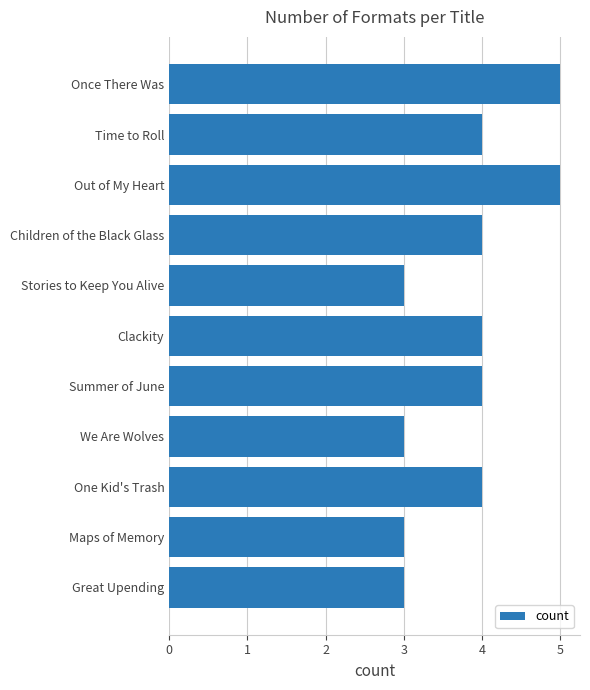

What is the label of the 5th bar from the bottom?

Summer of June